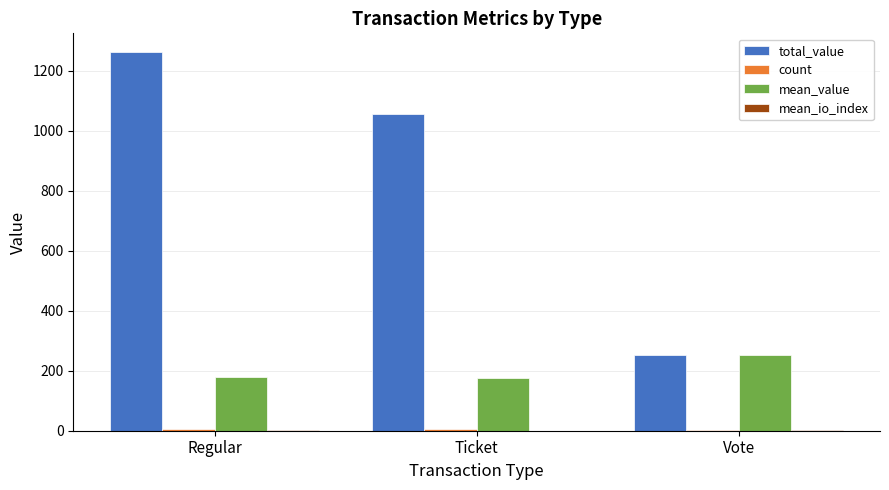

What is the maximum value shown in the chart?

1261.1